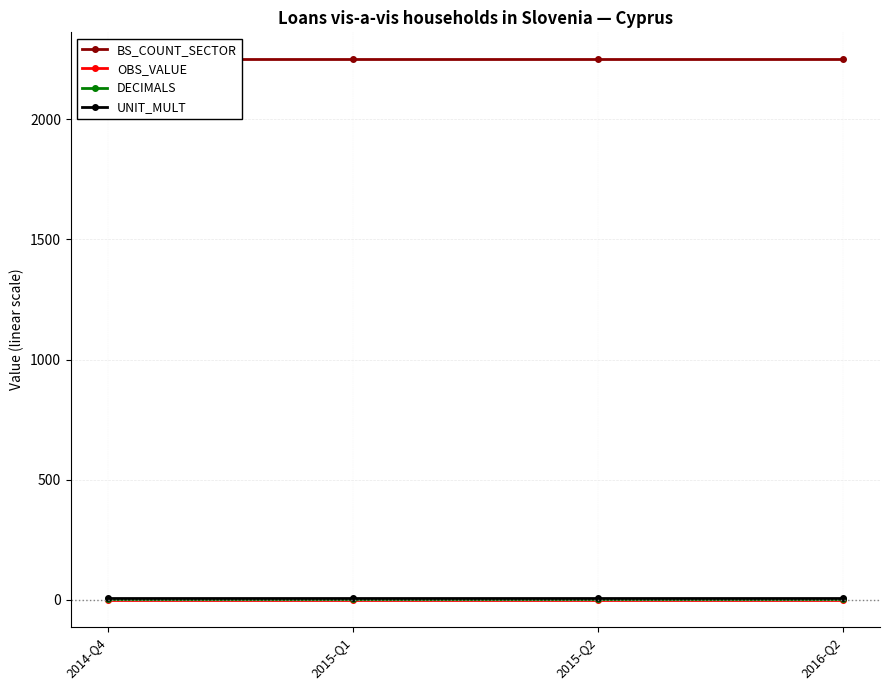

Between 2014-Q4 and 2015-Q1, which is larger?

2014-Q4